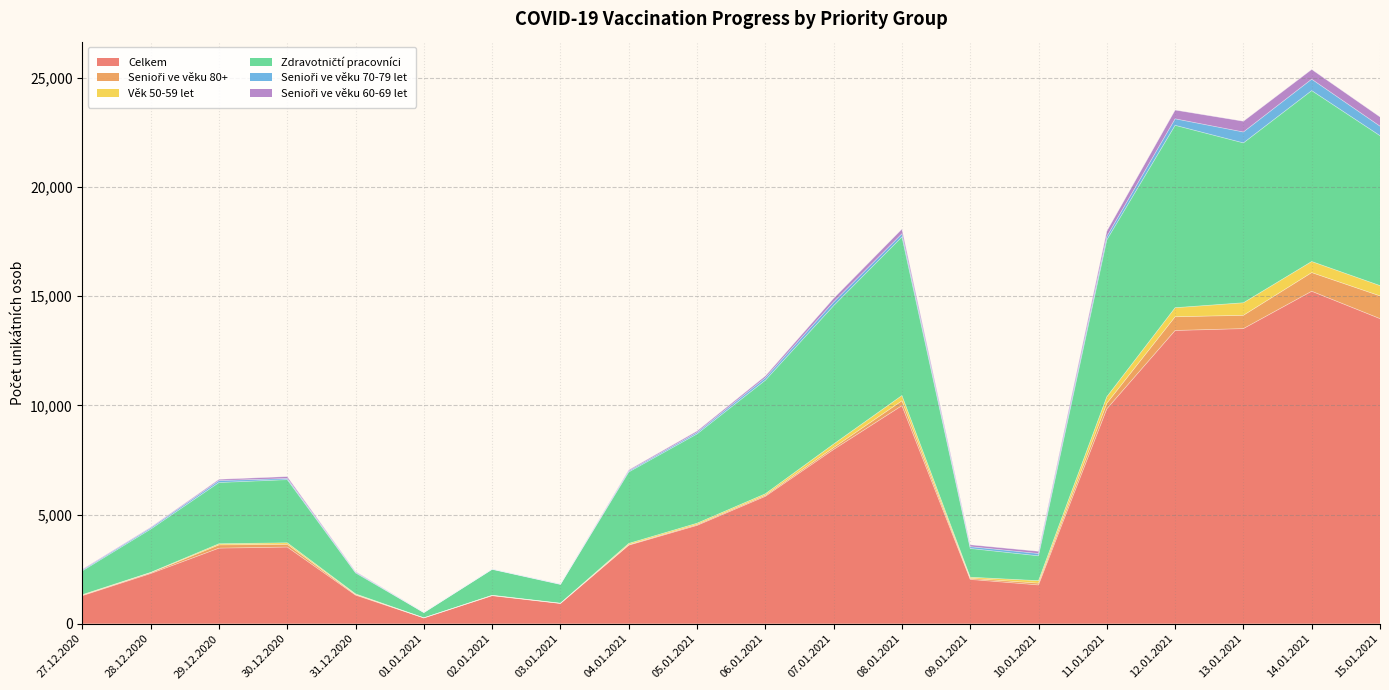

What is the total value across all series at 03.01.2021?

1818